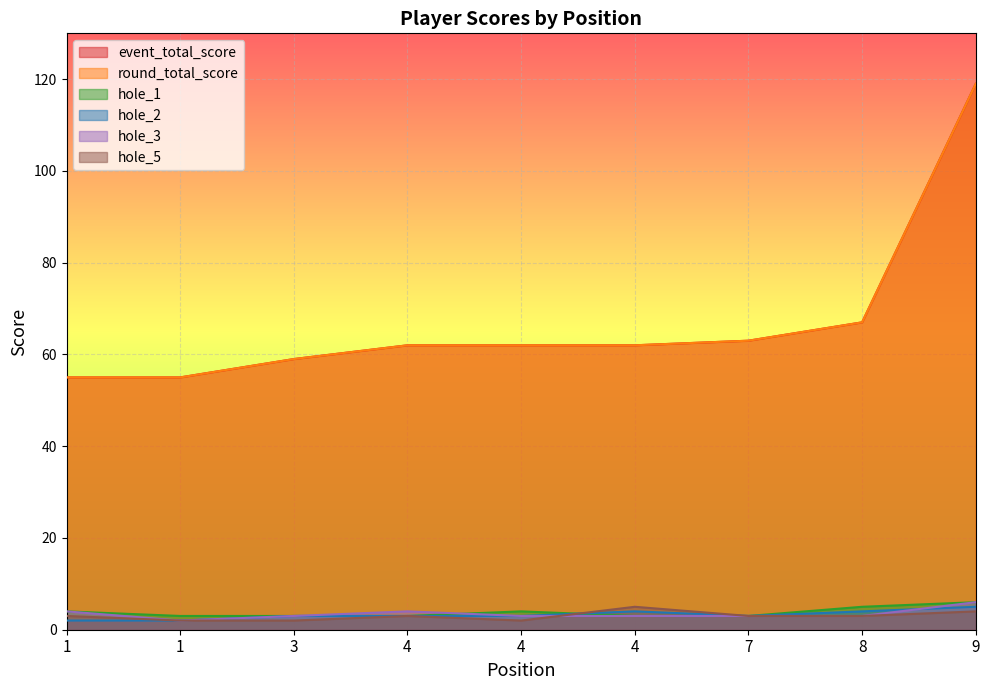

What are all the series names shown in the legend?

event_total_score, round_total_score, hole_1, hole_2, hole_3, hole_5